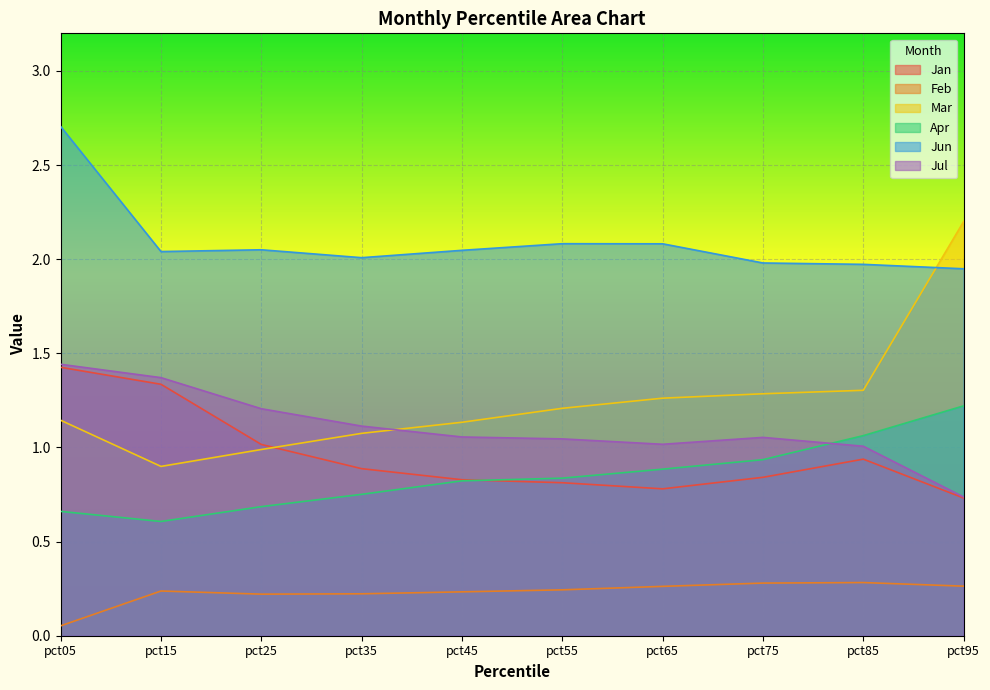

How many interior local valleys does the Feb series have?

1